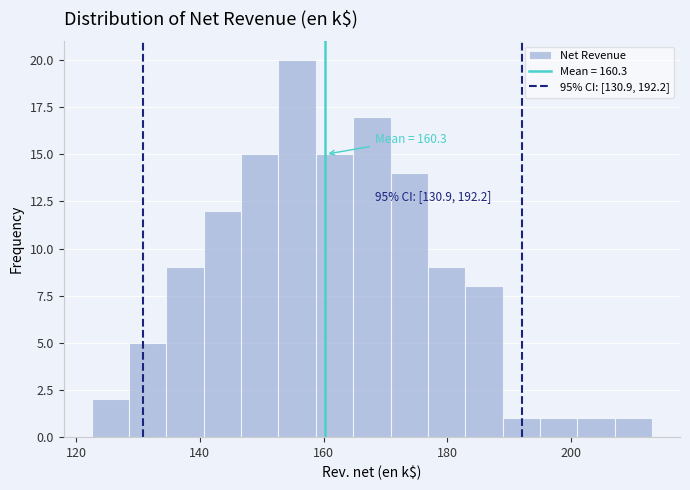

Read against the x-axis, roughly where is the centre of the tallest bar?

156